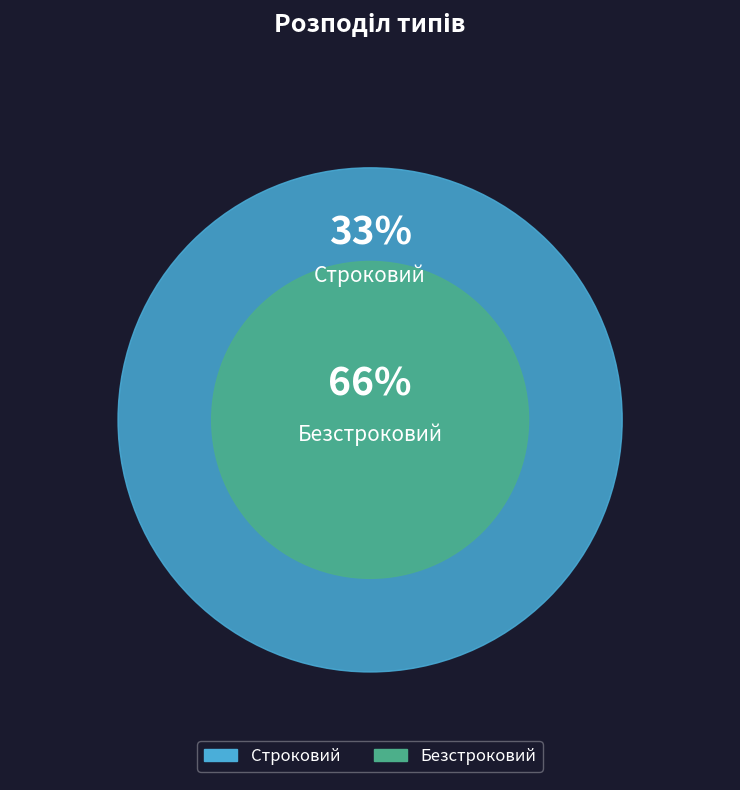

What percentage is the Безстроковий slice, to the nearest percent?

67%